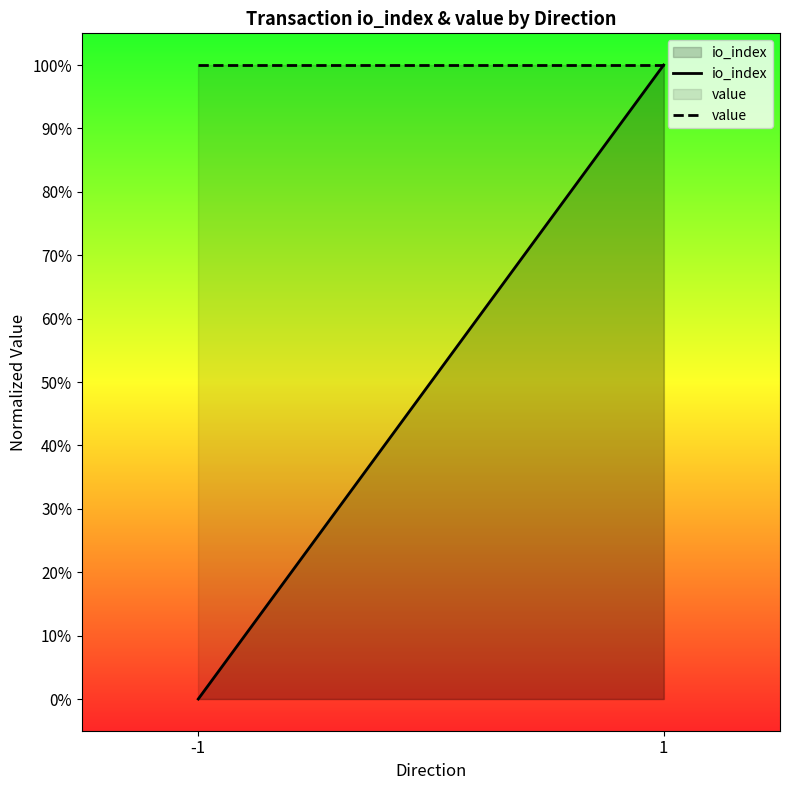

What is the difference between the highest and lowest values at -1?

1